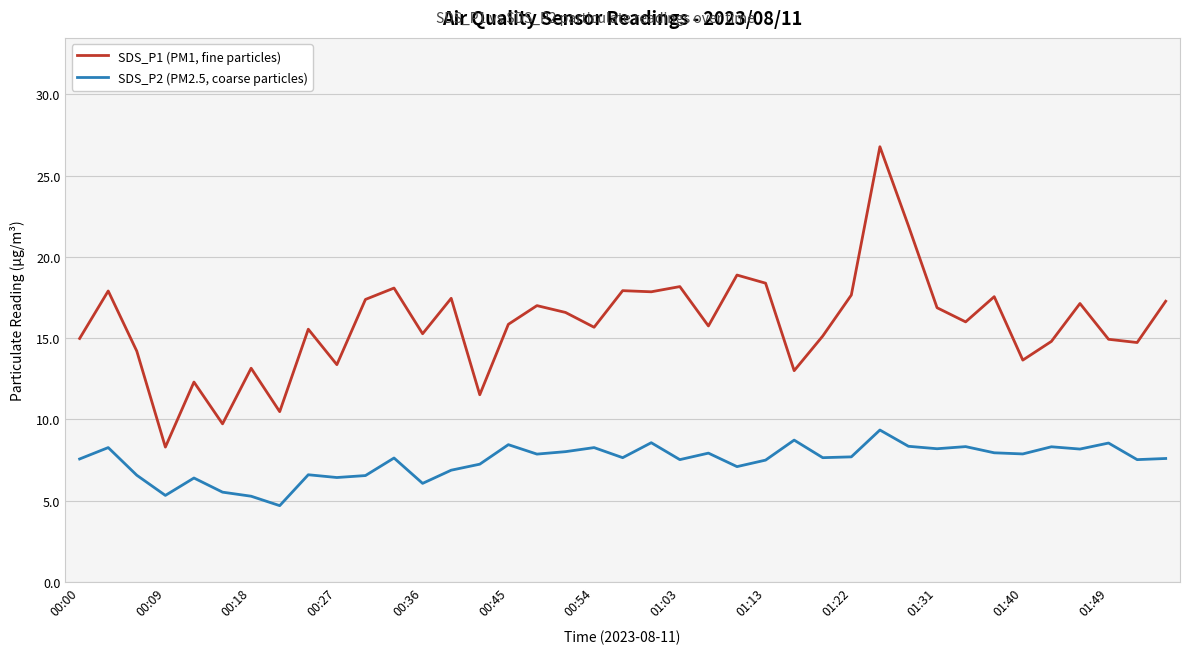

At how many categories does at least one series exceed 9?

38